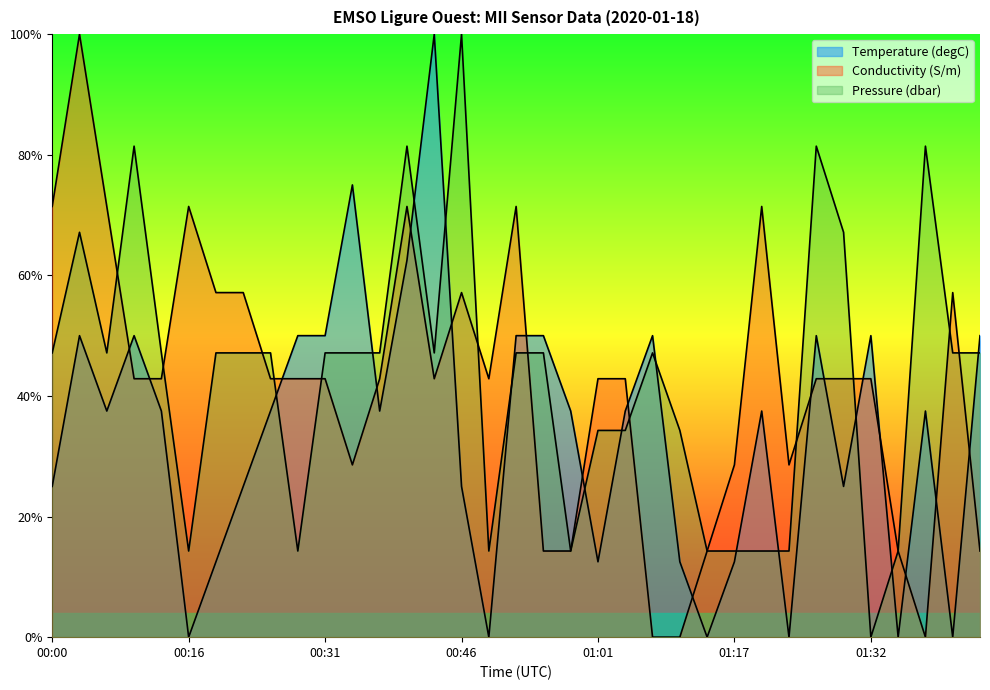

The value of Temperature (degC) at 01:38 is 0.5. True or false?

False